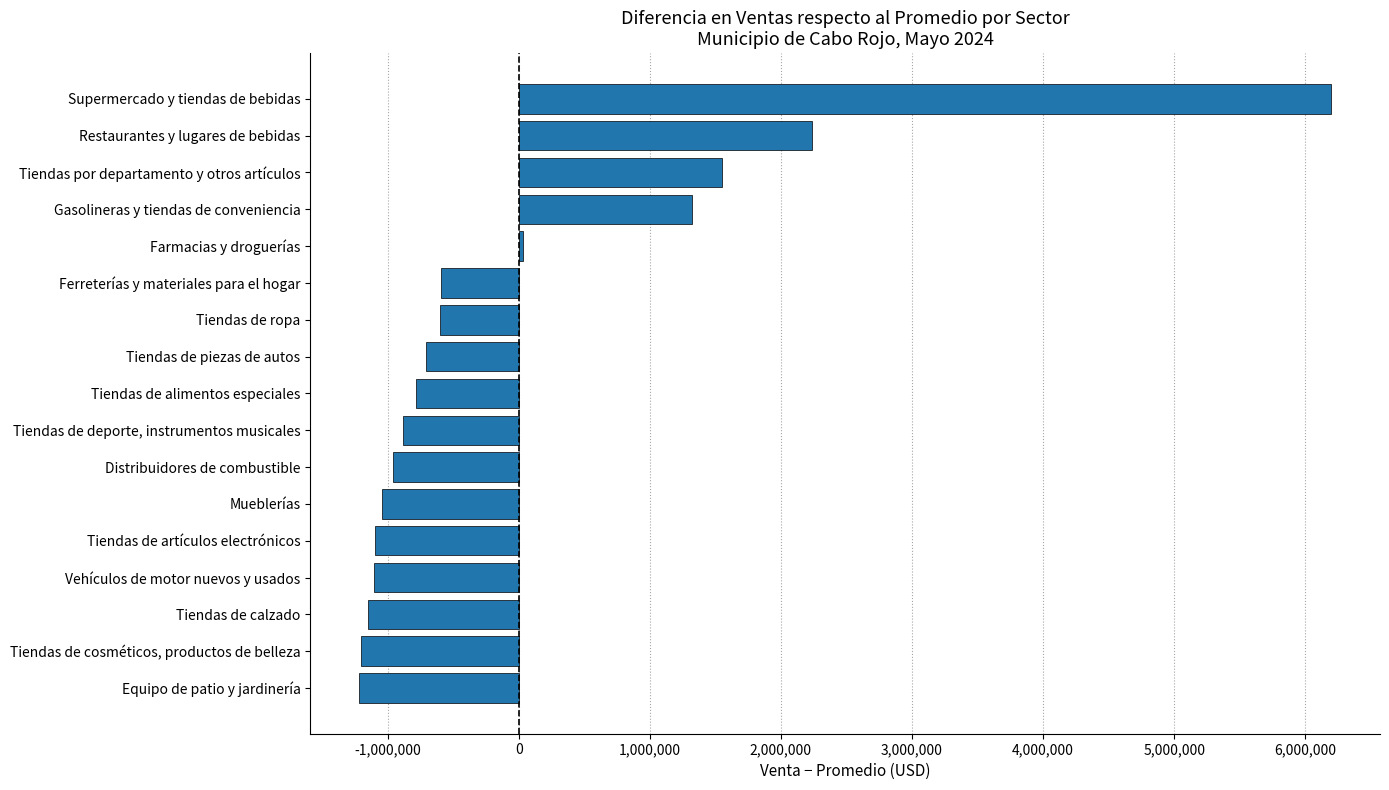

At which label is the value closest to 2489985?

Restaurantes y lugares de bebidas